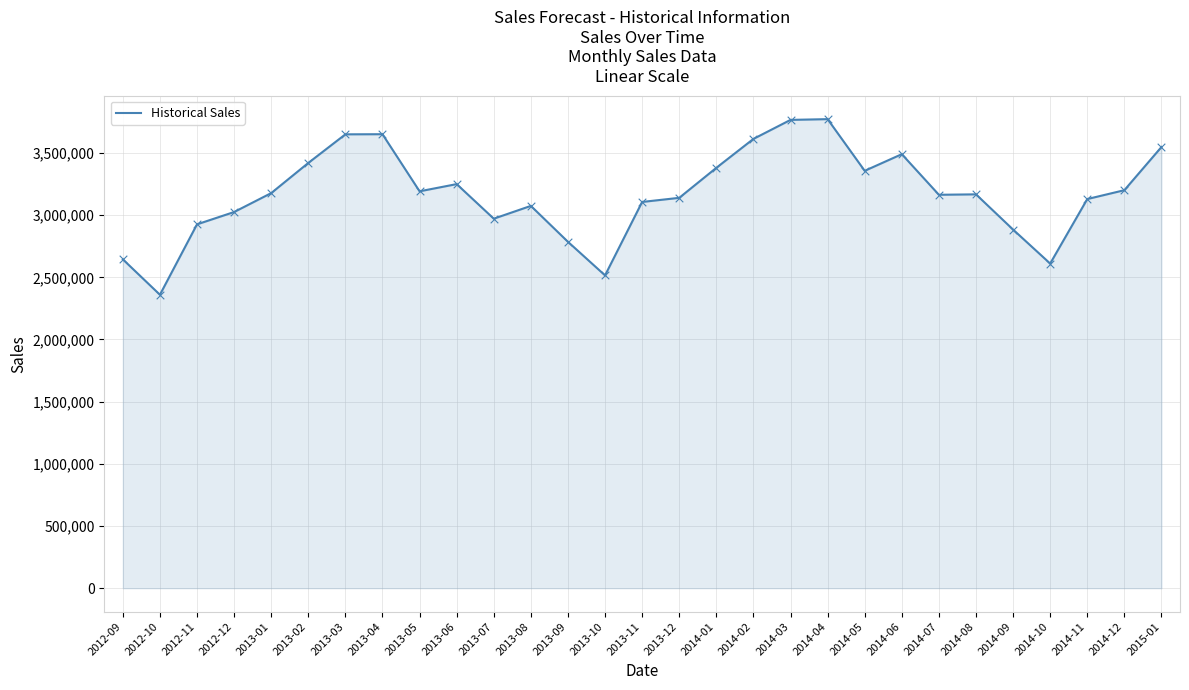

What is the change in value from 2013-08 to 2014-02?

+538677